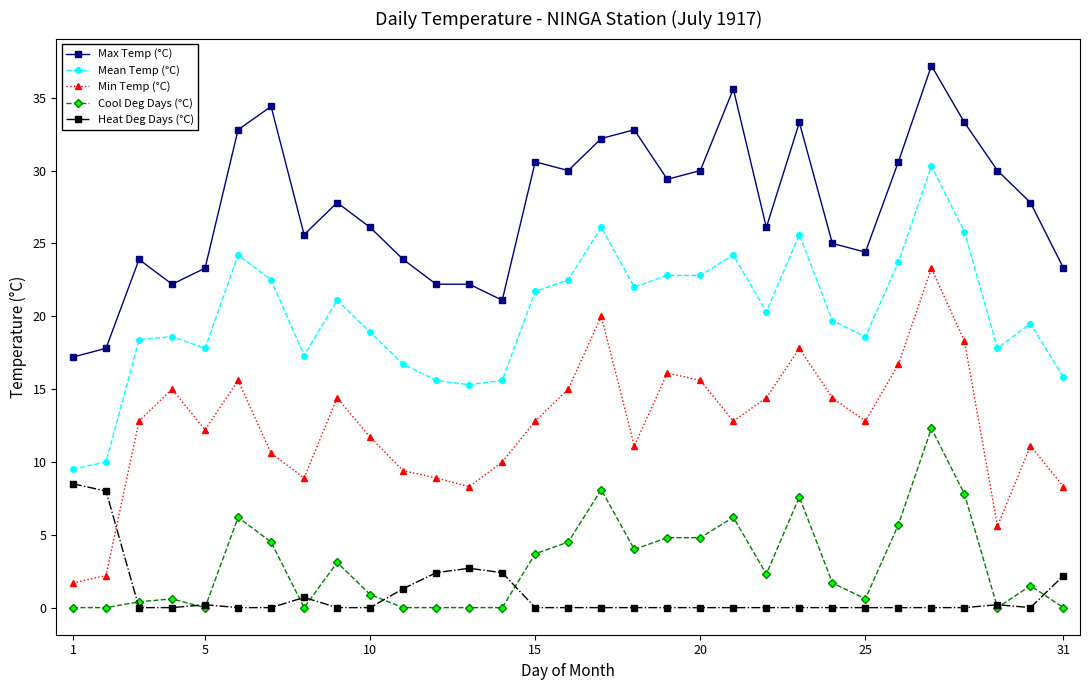

Rank the series by their maximum value, from lowest to highest.

Heat Deg Days (°C), Cool Deg Days (°C), Min Temp (°C), Mean Temp (°C), Max Temp (°C)